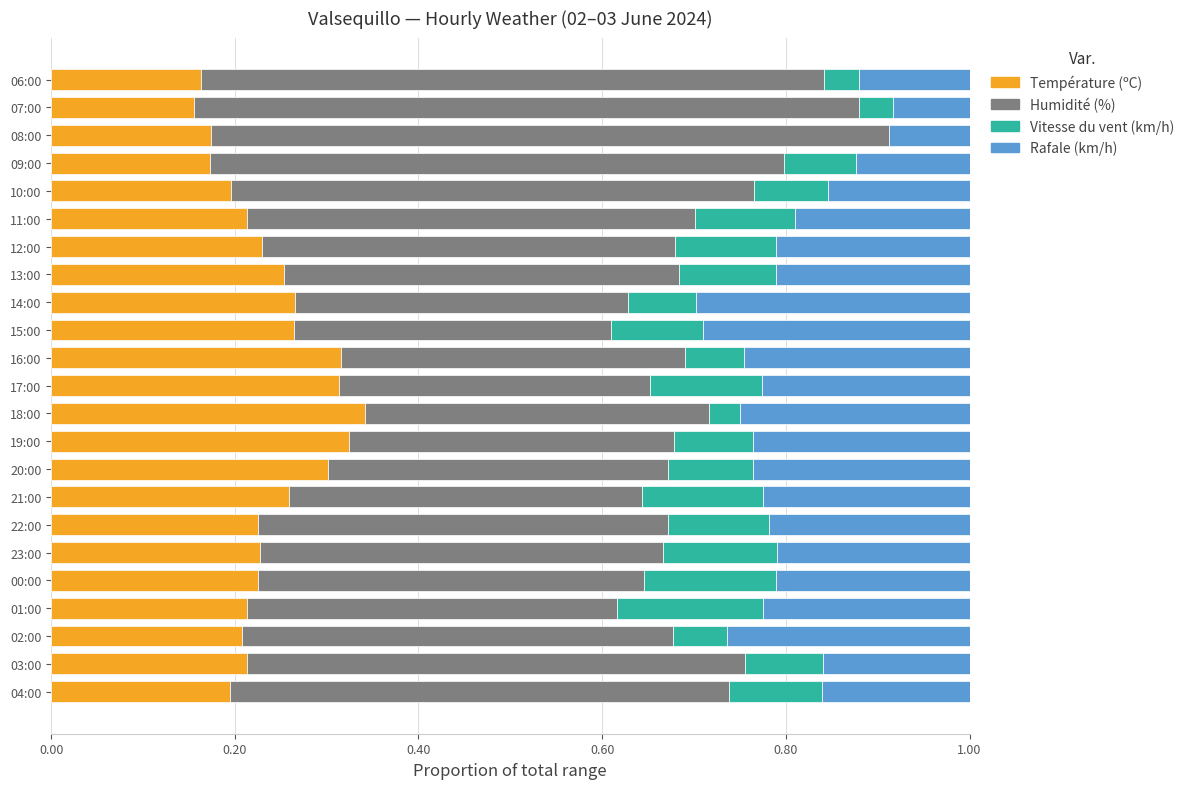

The Température (ºC) series shows 0.5 at 19:00. True or false?

False